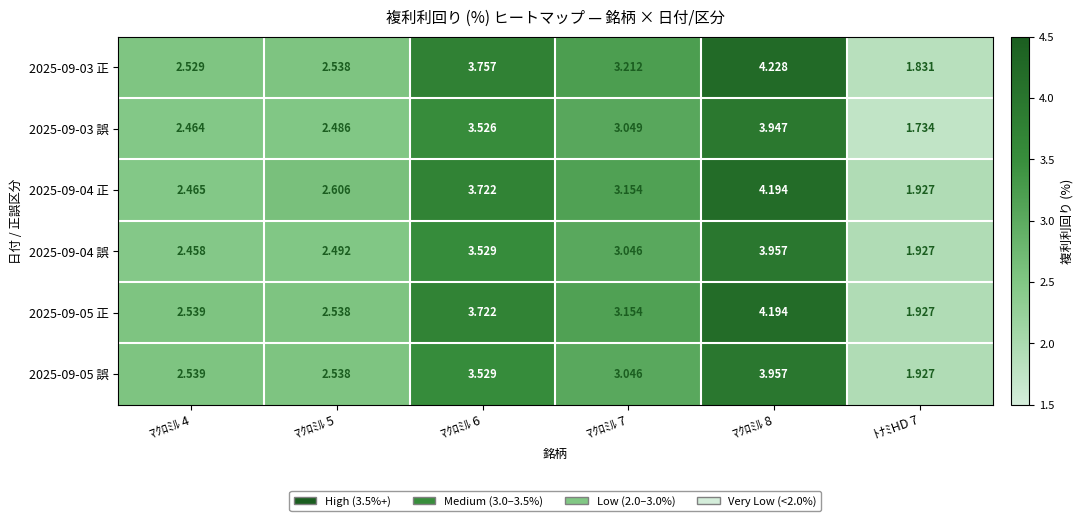

Is the value of 2025-09-05 正 at ﾏｸﾛﾐﾙ 7 greater than the value of 2025-09-04 誤 at ﾏｸﾛﾐﾙ 8?

No